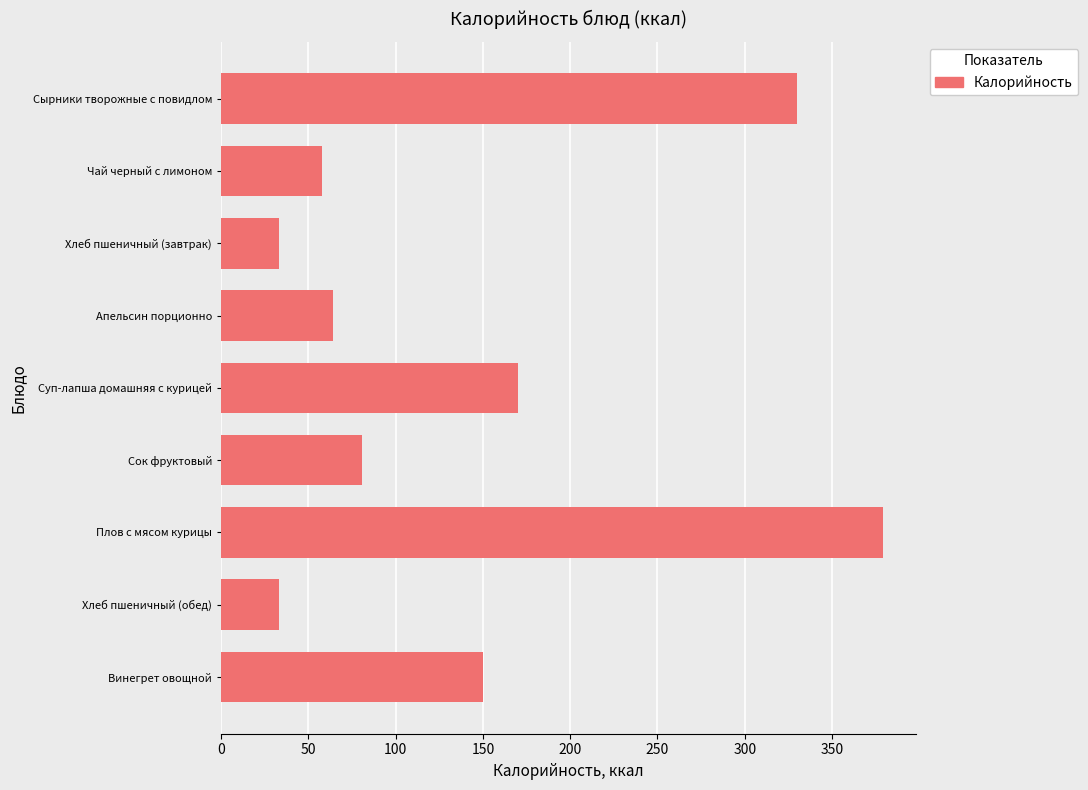

True or false: the data shows 330.0 at Сырники творожные с повидлом.

True